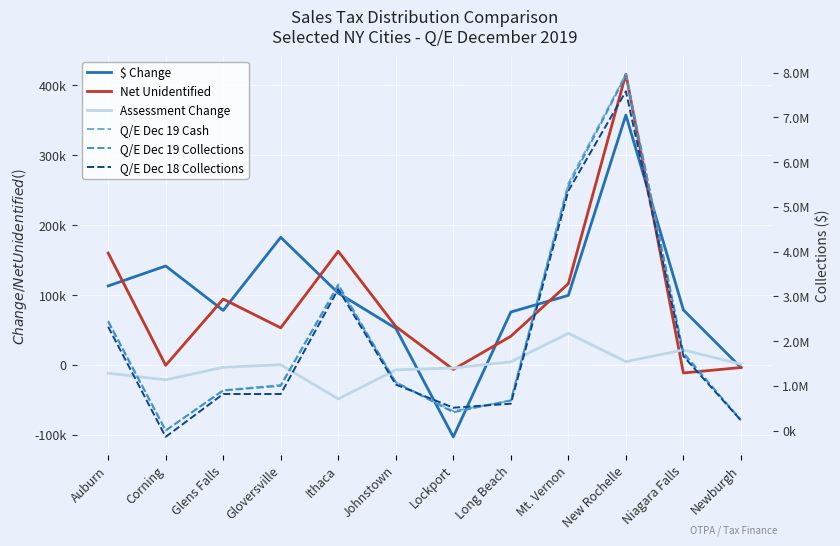

Which series has the largest range (max minus min)?

Q/E Dec 19 Cash